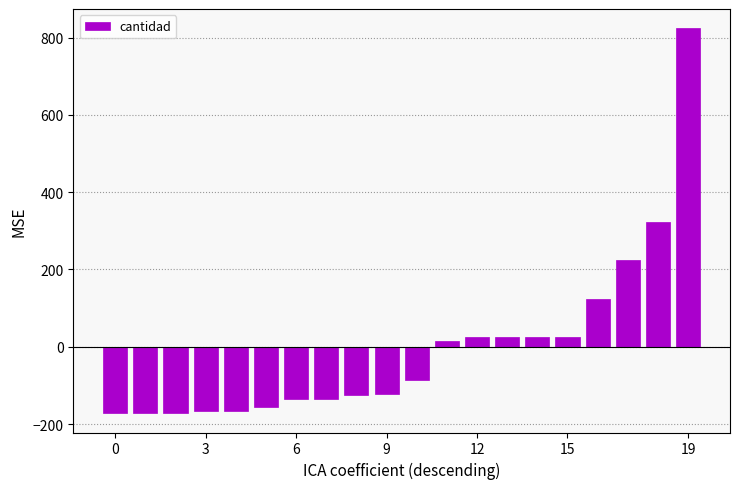

What is the maximum value shown in the chart?

824.0